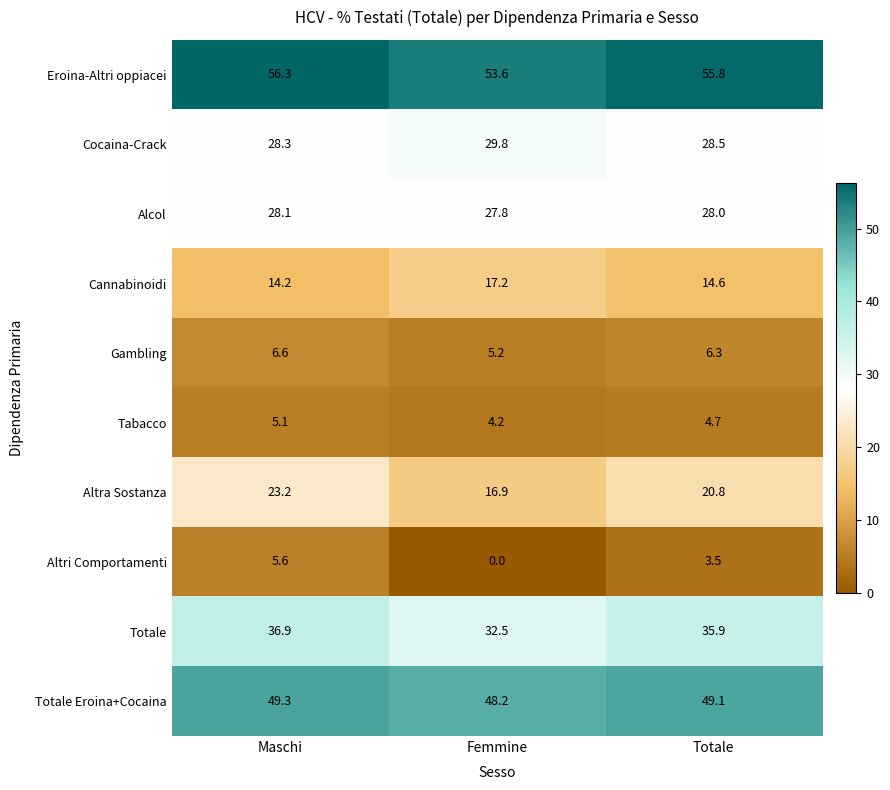

What is the approximate value of Tabacco at Totale?

4.7